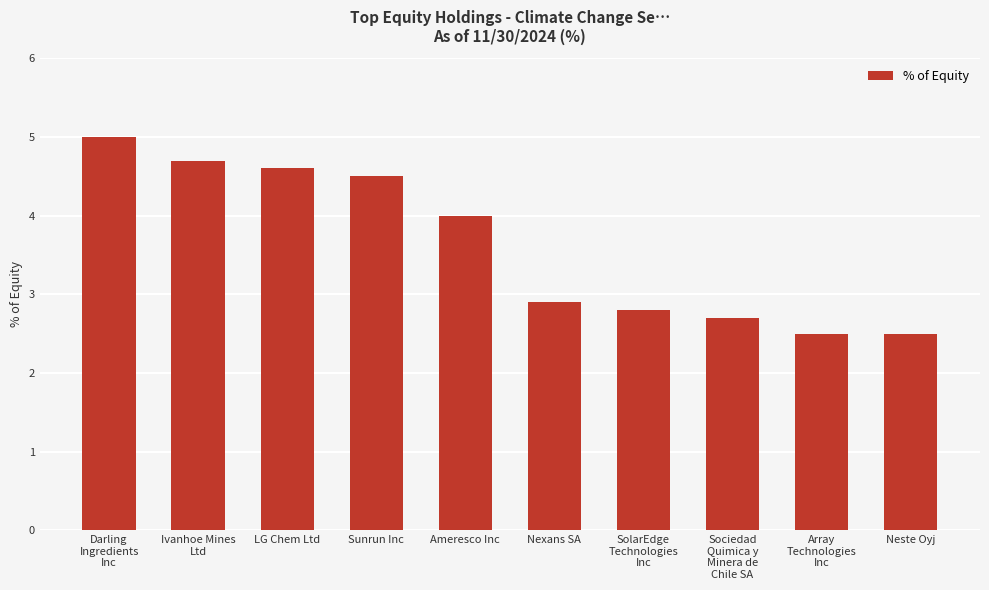

The value at LG Chem Ltd is 4.6. True or false?

True